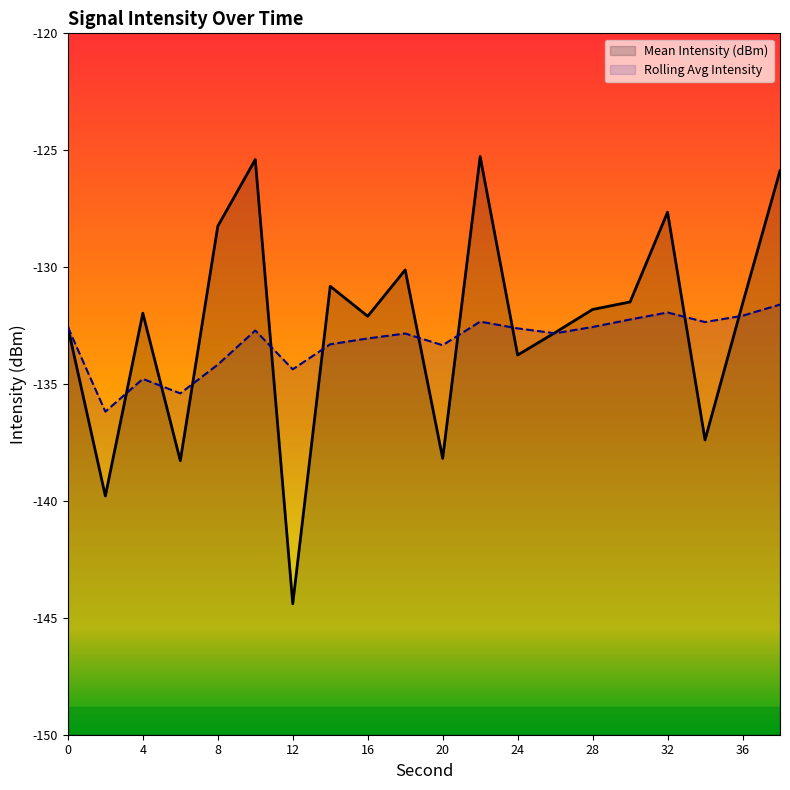

In Rolling Avg Intensity, how many points are higher than both neighbors (excluding endpoints)?

5